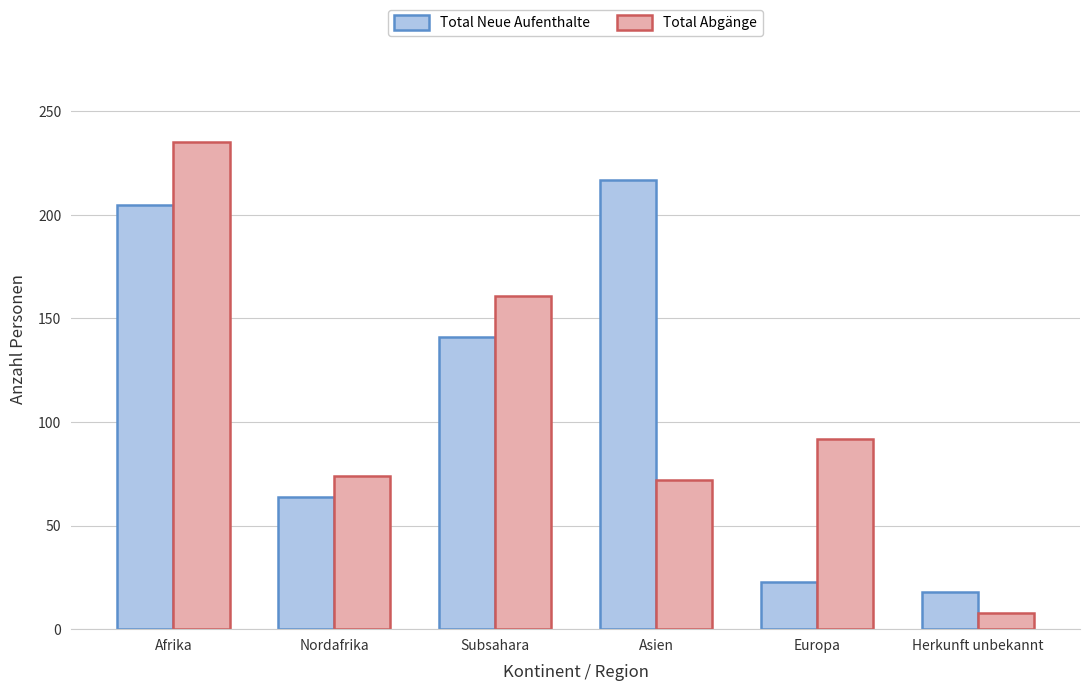

Does the chart contain any negative values?

No